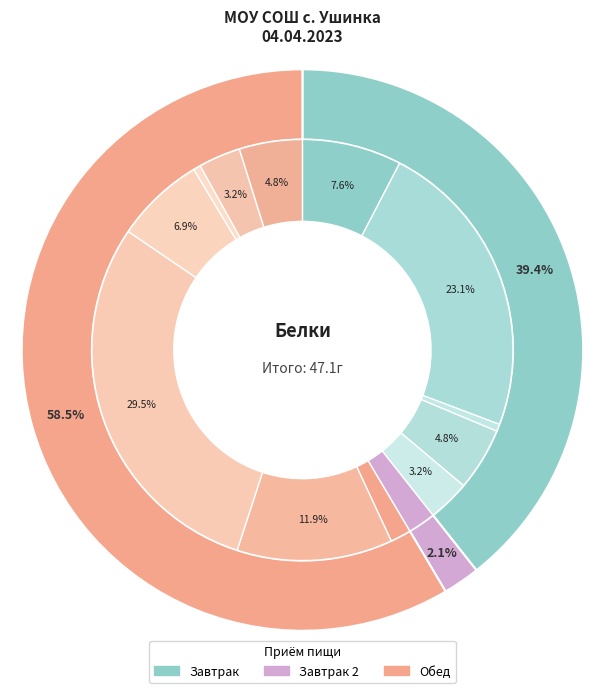

What percentage is the чай с лимоном slice, to the nearest percent?

1%